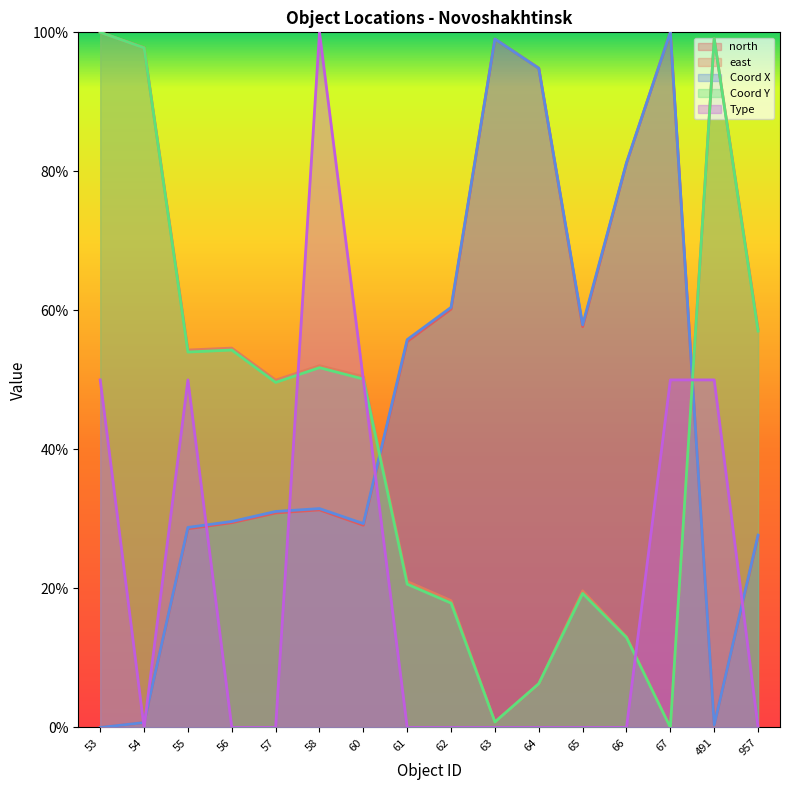

True or false: Type has more than 1 points higher than both neighbors.

True